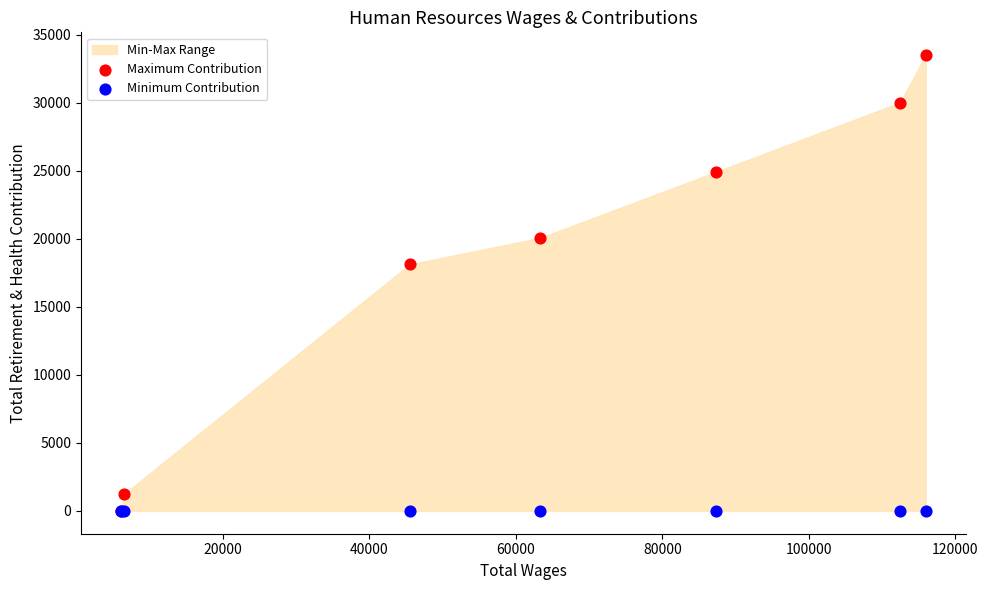

Which series contains the highest Y value?

Maximum Contribution